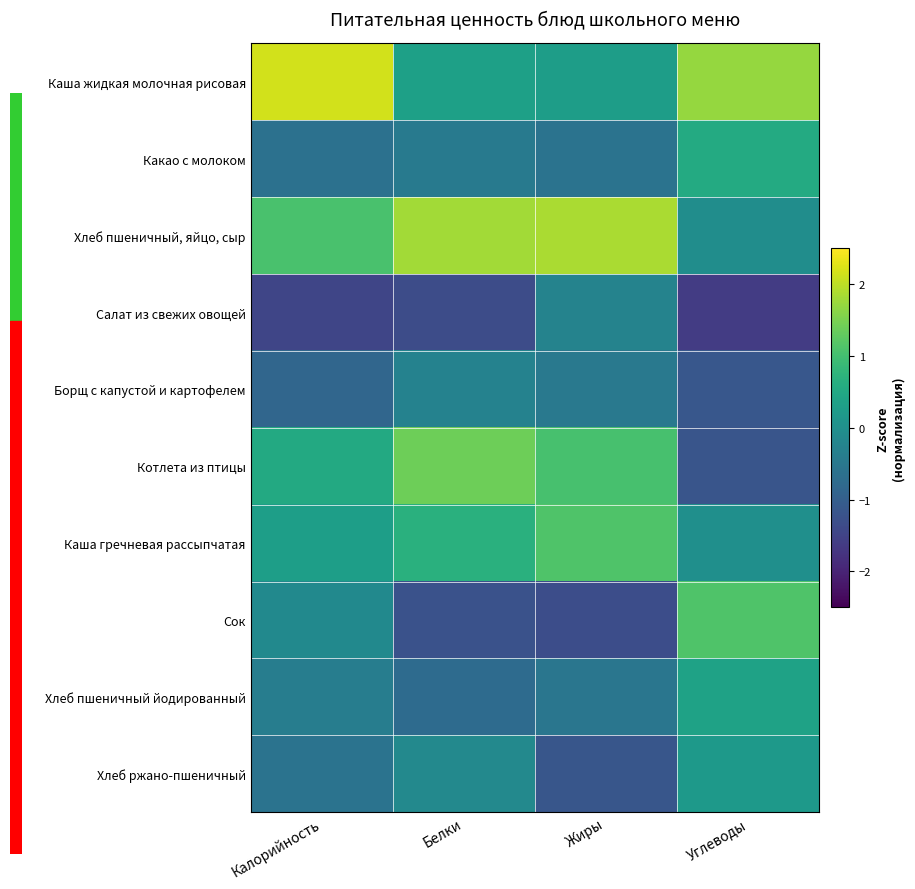

Reading left to right, what are all the values shown in this chart?

Каша жидкая молочная рисовая: Калорийность=2.2	Белки=0.3	Жиры=0.3	Углеводы=1.7
Какао с молоком: Калорийность=-0.6	Белки=-0.5	Жиры=-0.6	Углеводы=0.6
Хлеб пшеничный, яйцо, сыр: Калорийность=1.1	Белки=1.8	Жиры=1.9	Углеводы=-0.0
Салат из свежих овощей: Калорийность=-1.5	Белки=-1.3	Жиры=-0.3	Углеводы=-1.6
Борщ с капустой и картофелем: Калорийность=-0.9	Белки=-0.3	Жиры=-0.5	Углеводы=-1.1
Котлета из птицы: Калорийность=0.5	Белки=1.4	Жиры=1.1	Углеводы=-1.2
Каша гречневая рассыпчатая: Калорийность=0.3	Белки=0.7	Жиры=1.1	Углеводы=-0.0
Сок: Калорийность=-0.1	Белки=-1.2	Жиры=-1.3	Углеводы=1.1
Хлеб пшеничный йодированный: Калорийность=-0.4	Белки=-0.7	Жиры=-0.5	Углеводы=0.4
Хлеб ржано-пшеничный: Калорийность=-0.6	Белки=-0.2	Жиры=-1.2	Углеводы=0.2